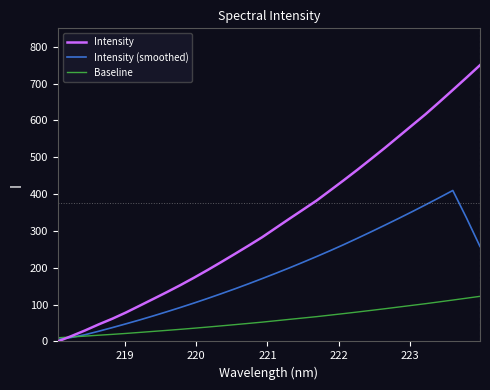

What is the maximum value shown in the chart?

750.0